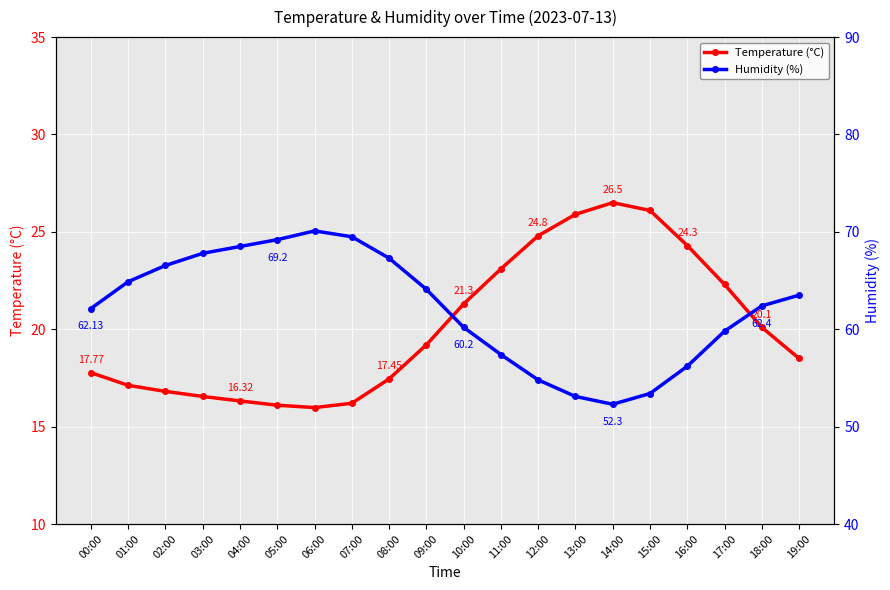

True or false: Humidity (%) has more than 2 points higher than both neighbors.

False